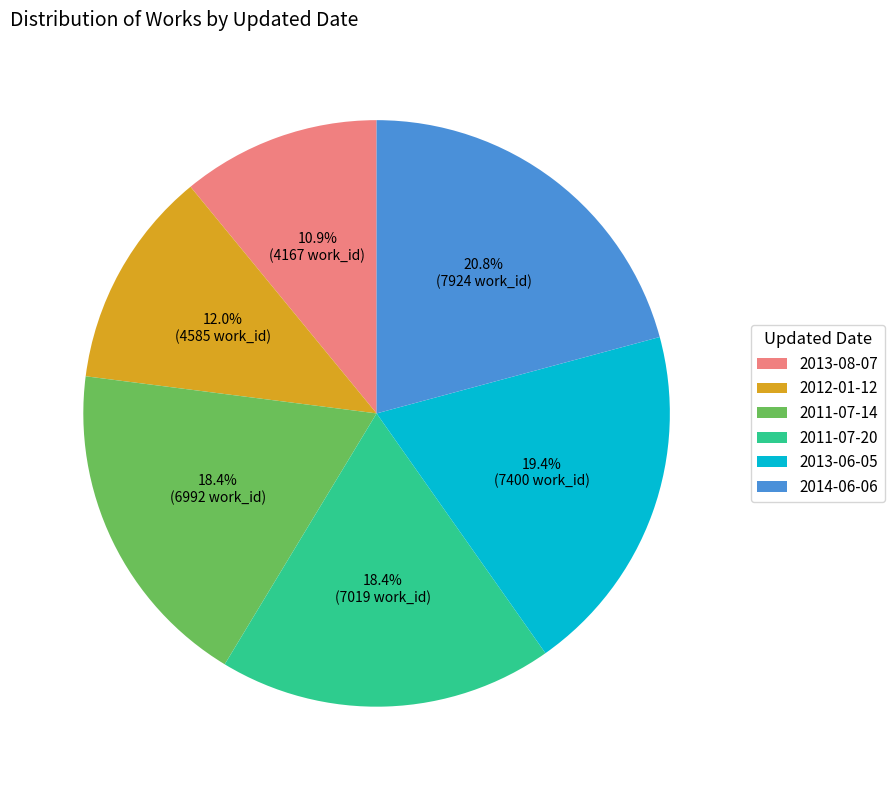

How many segments does this pie chart have?

6